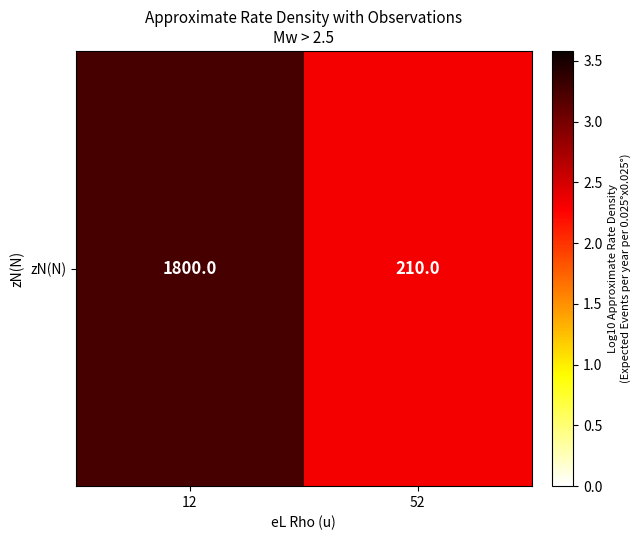

The value at 52 is 3.2. True or false?

False